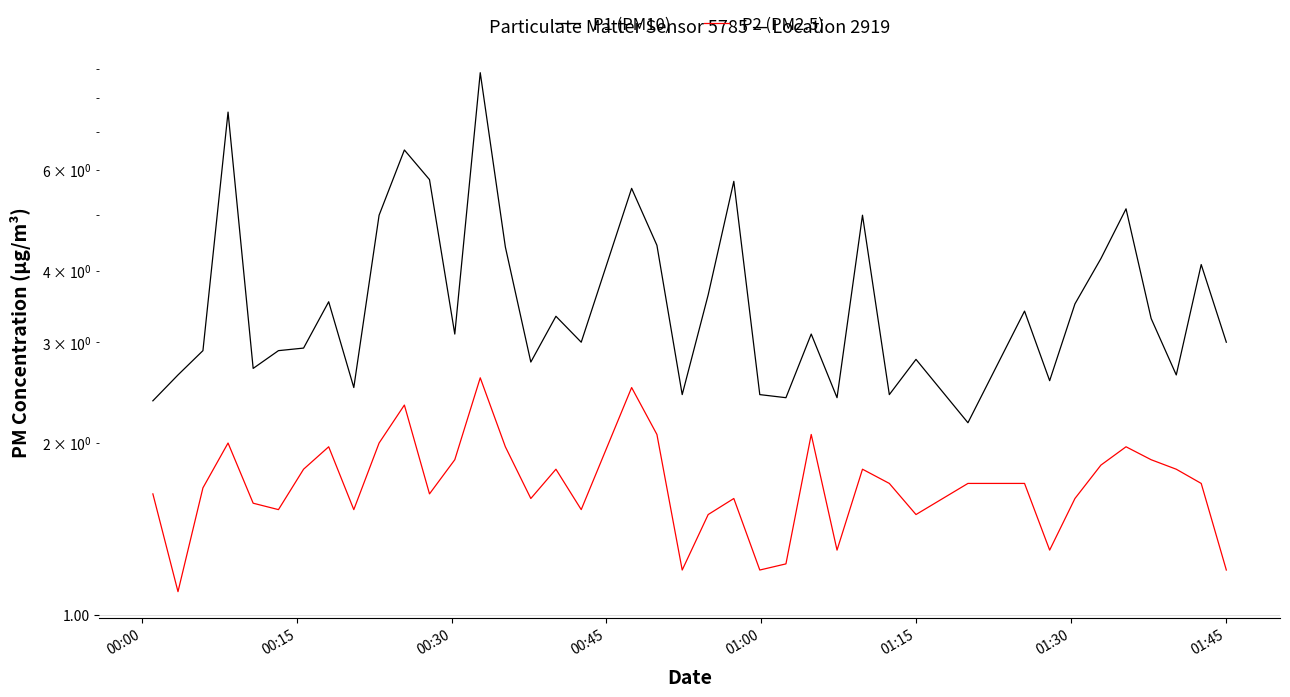

Does the chart display data point markers on the line(s)?

No